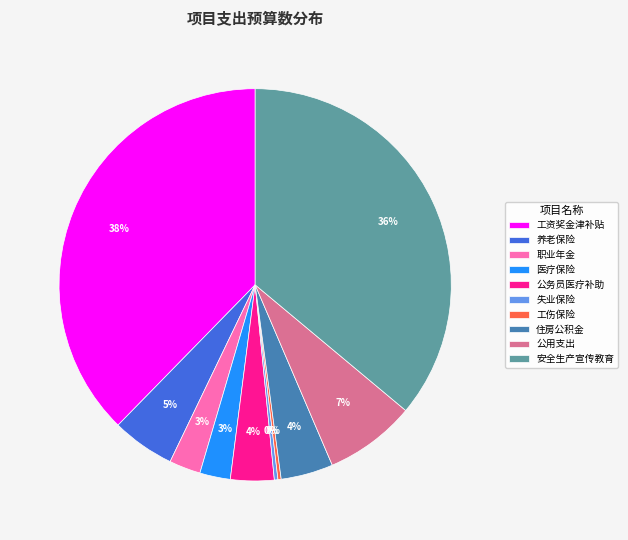

Do 公用支出 and 职业年金 together represent more than half of the pie?

No